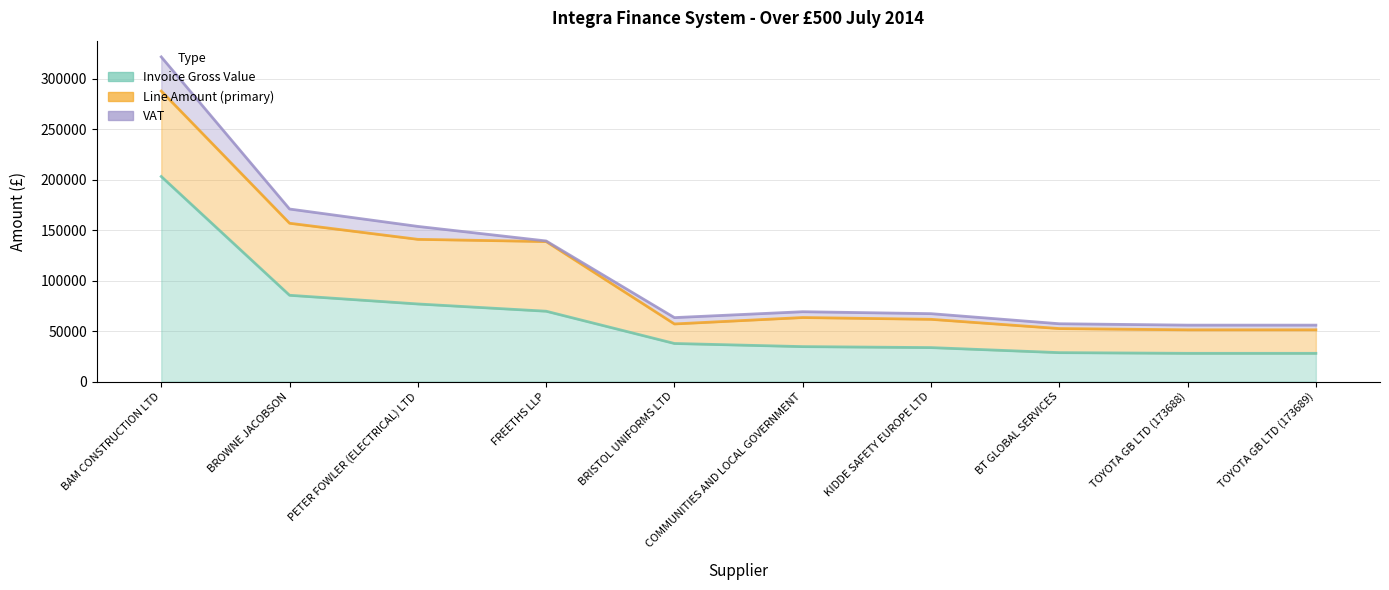

True or false: Line Amount (primary) has a value of 84707.2 at BAM CONSTRUCTION LTD.

True